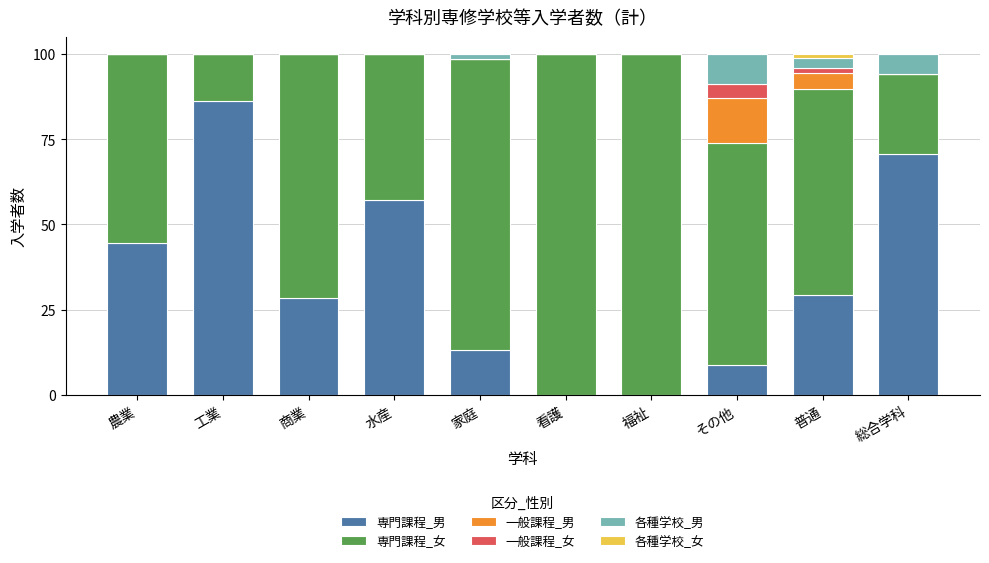

What is the sum of all 専門課程_男 values?

337.8